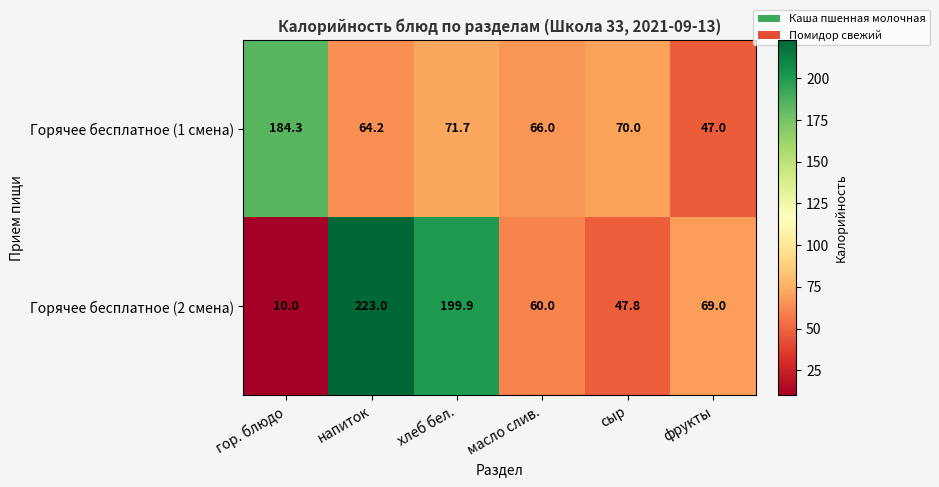

What is the total value across all series at гор. блюдо?

194.3